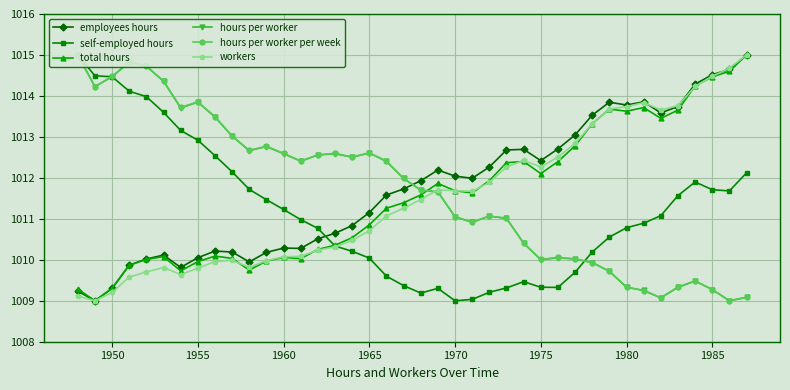

Is it true that workers equals 1009.8 at 1955?

True